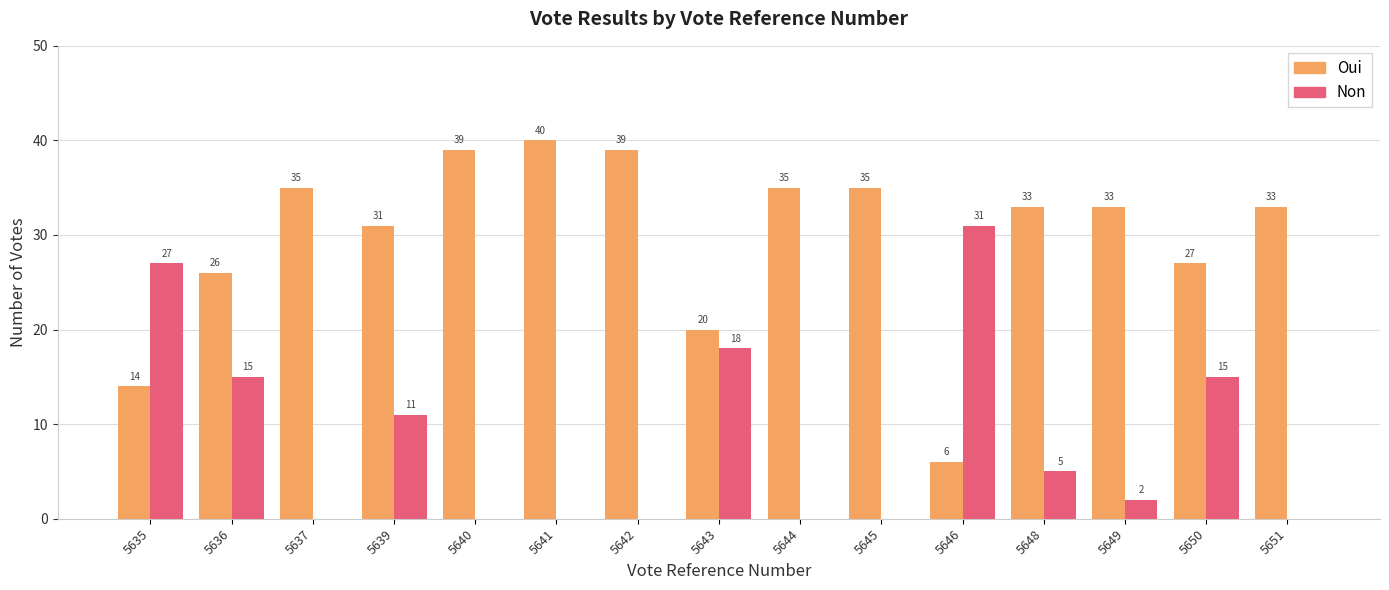

Which series has the largest total across all categories?

Oui